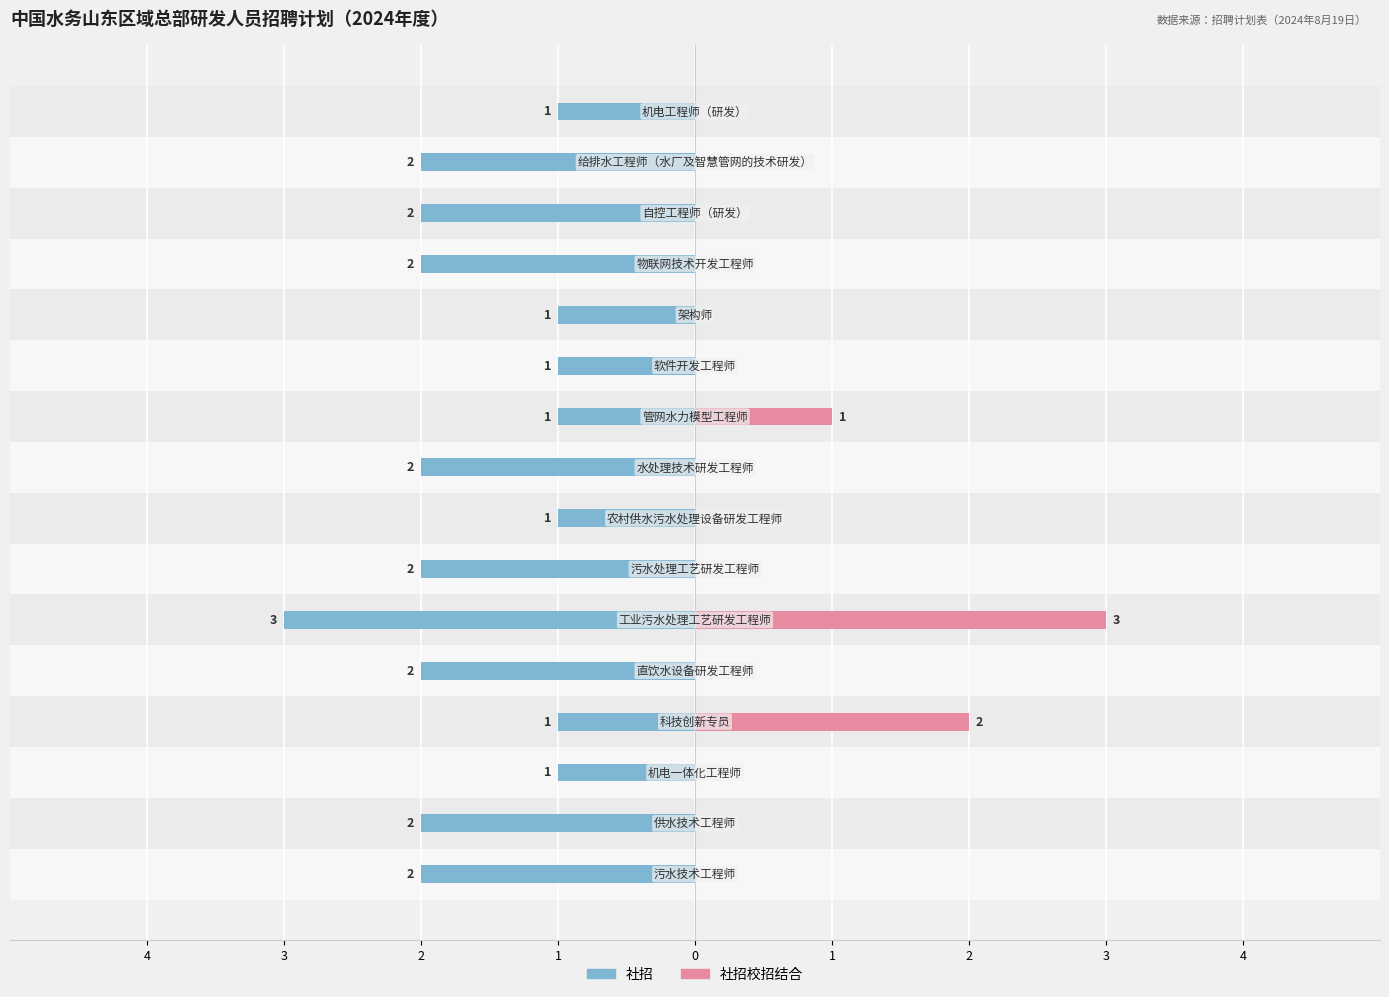

Which has a higher value, 4 or 2?

2